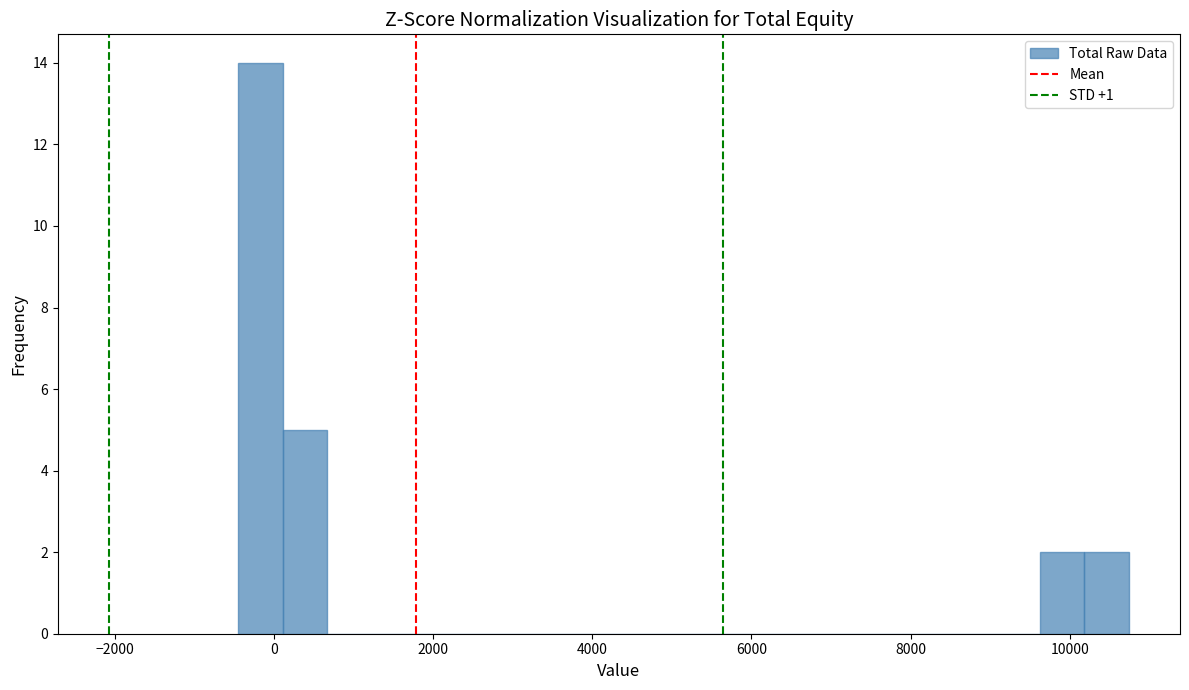

Around what value on the x-axis is the tallest bar? Give the approximate position of its centre, as read against the axis.

-200